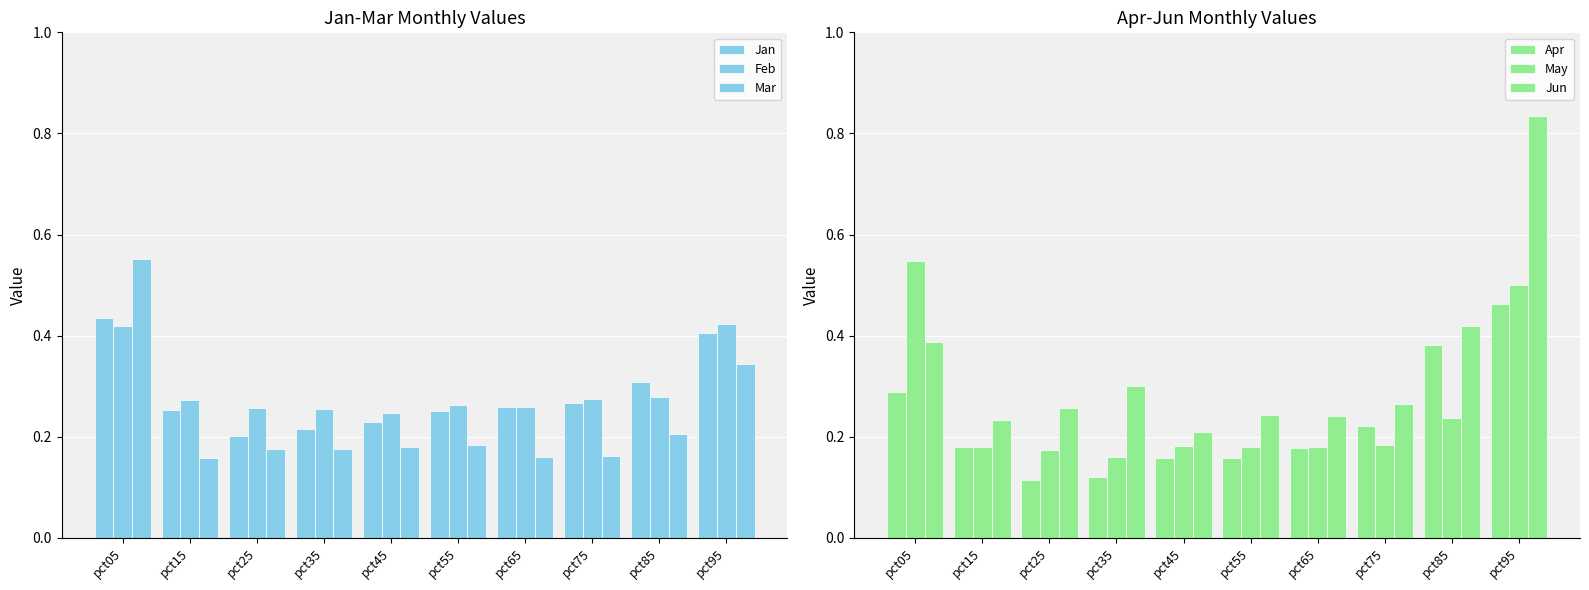

Which series has the widest spread of values?

Jun